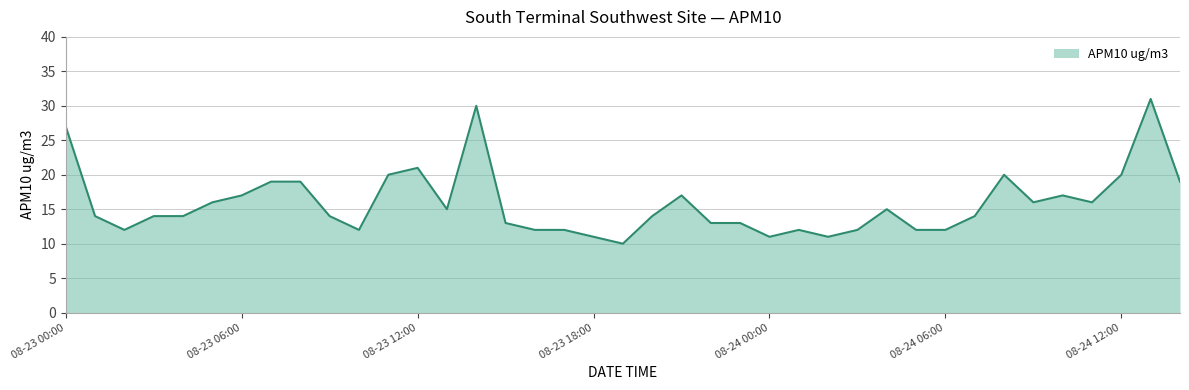

What is the smallest value displayed?

10